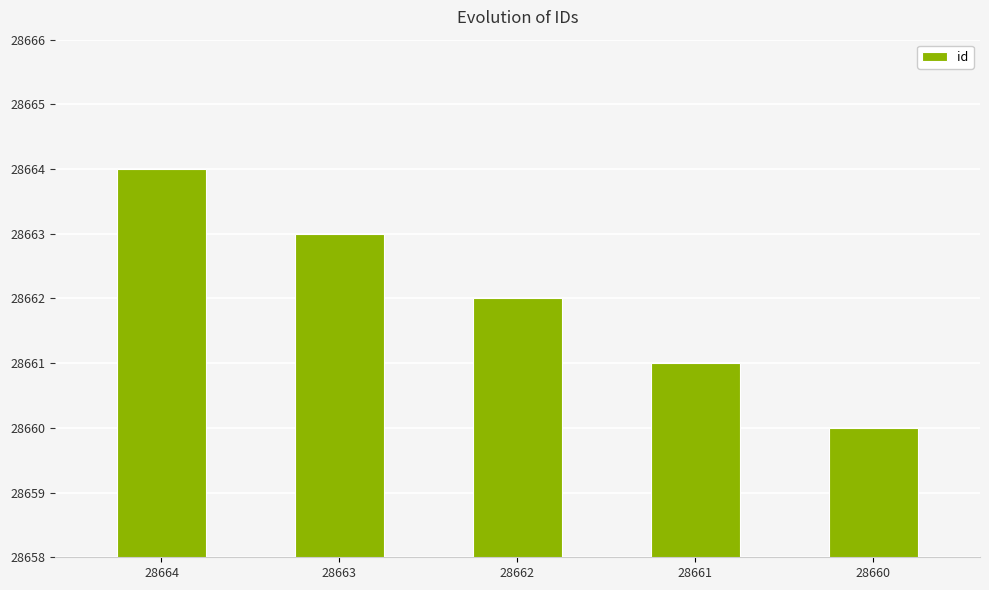

Approximately how many times larger is the value at 28660 compared to 28661?

1.0